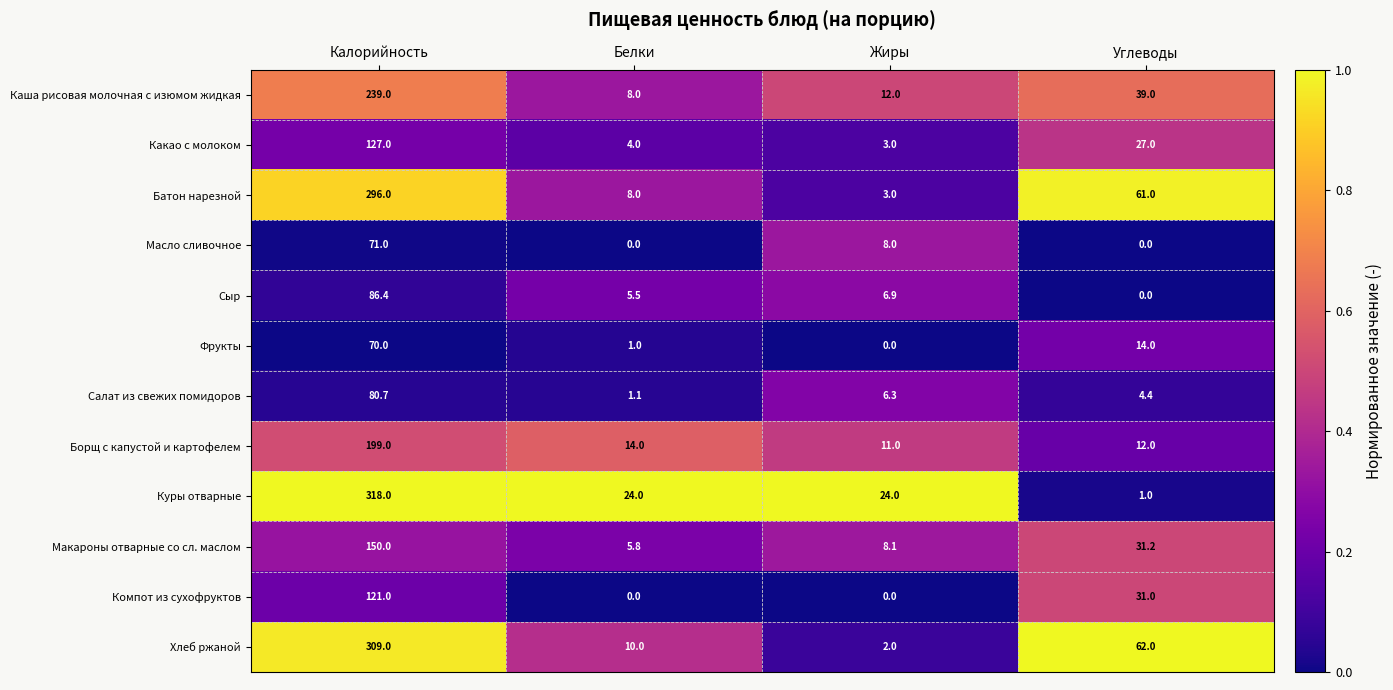

What is the total value across all series at Калорийность?

2067.1